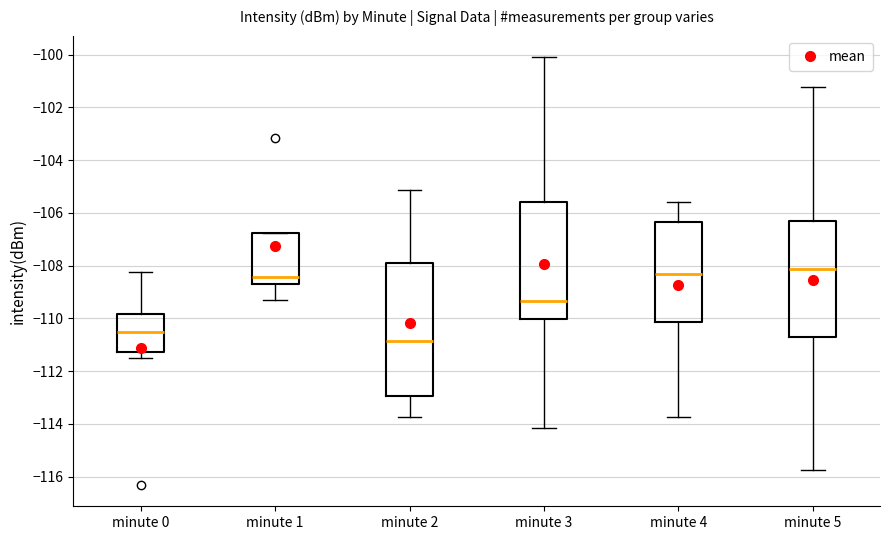

Where does the lower whisker of the box for minute 0 end on the y-axis? The values are not printed on the chart, so give them approximately, as read against the axis.

-111.6